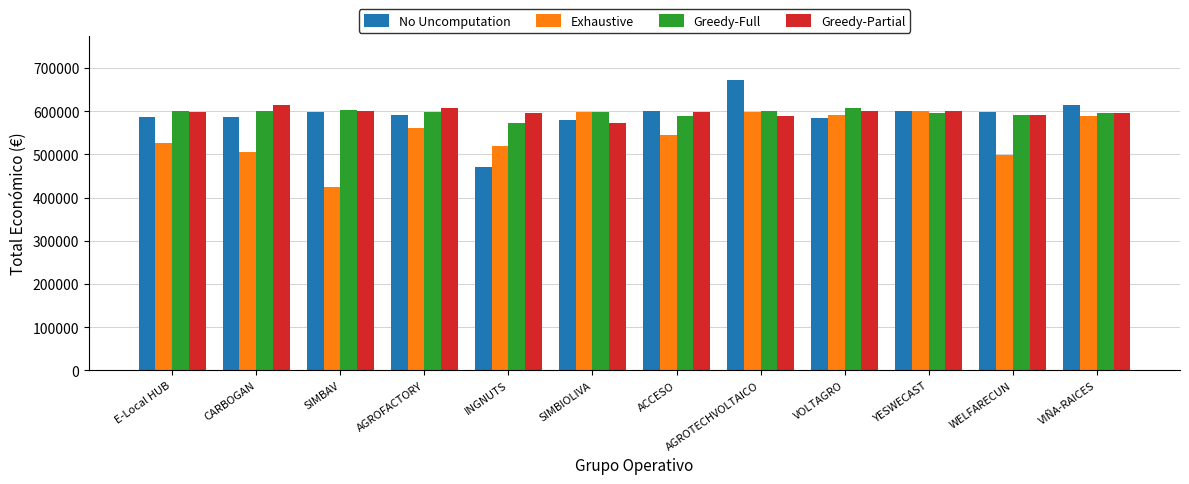

What is the sum of all Exhaustive values?

6560928